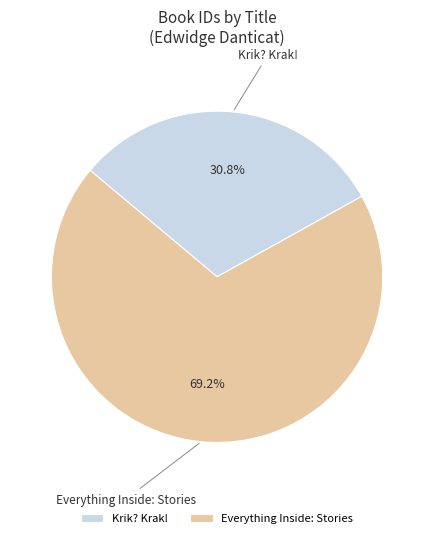

To the nearest percent, what is the difference between the largest and smallest slice percentages?

38%